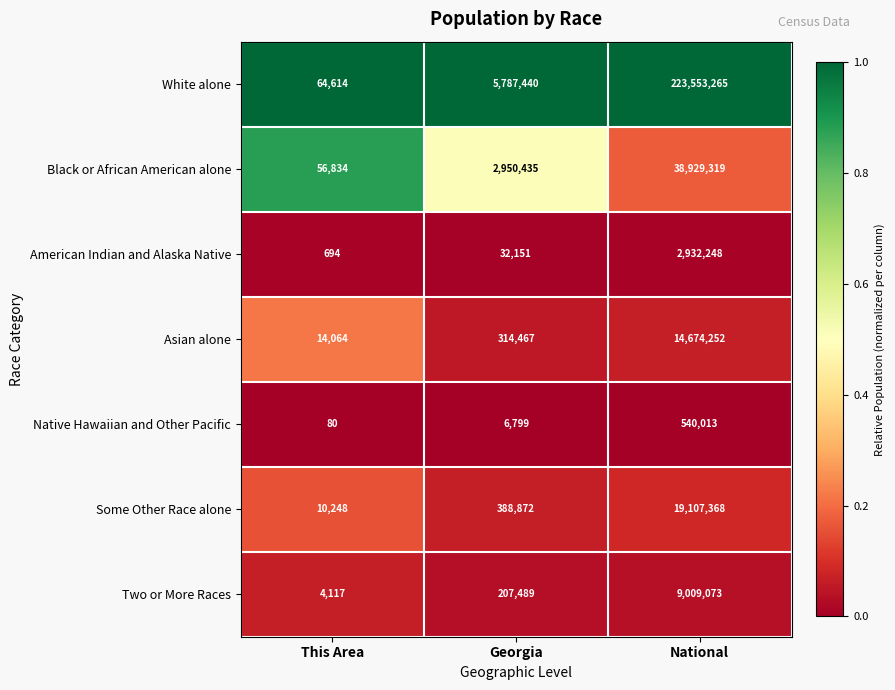

Reading right to left, list all the values displayed in this chart.

White alone: 223553265	5787440	64614
Black or African American alone: 38929319	2950435	56834
American Indian and Alaska Native: 2932248	32151	694
Asian alone: 14674252	314467	14064
Native Hawaiian and Other Pacific: 540013	6799	80
Some Other Race alone: 19107368	388872	10248
Two or More Races: 9009073	207489	4117